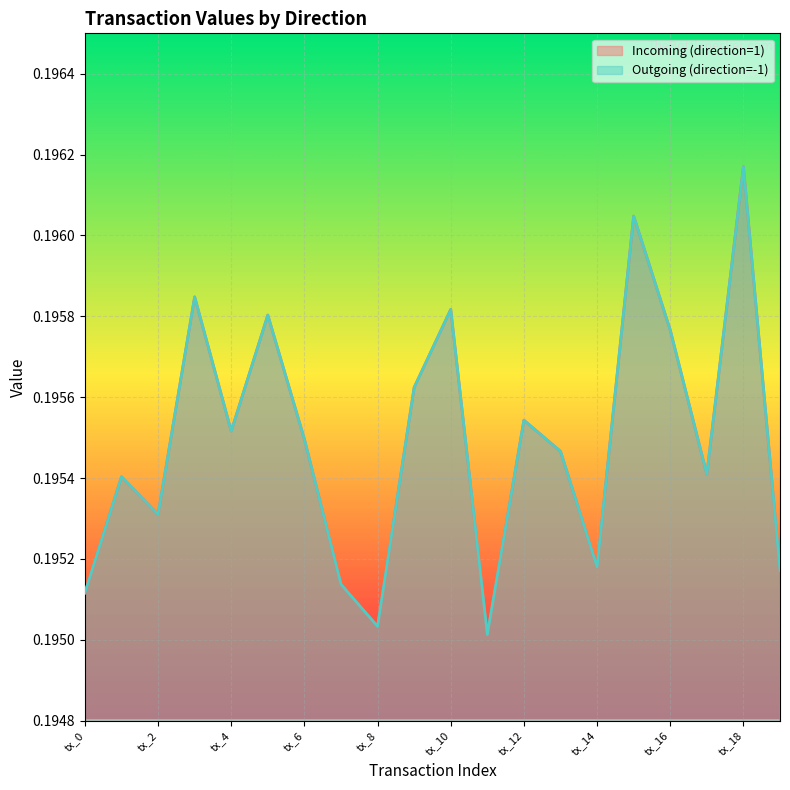

True or false: Incoming (direction=1) has more than 2 interior local peaks.

True